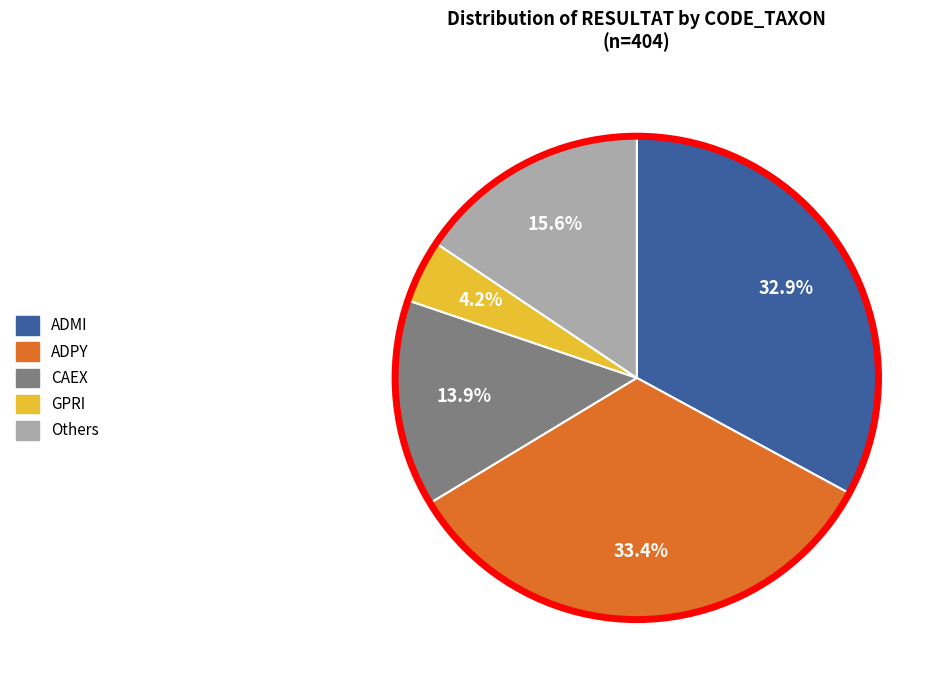

Does any single category account for the majority?

No